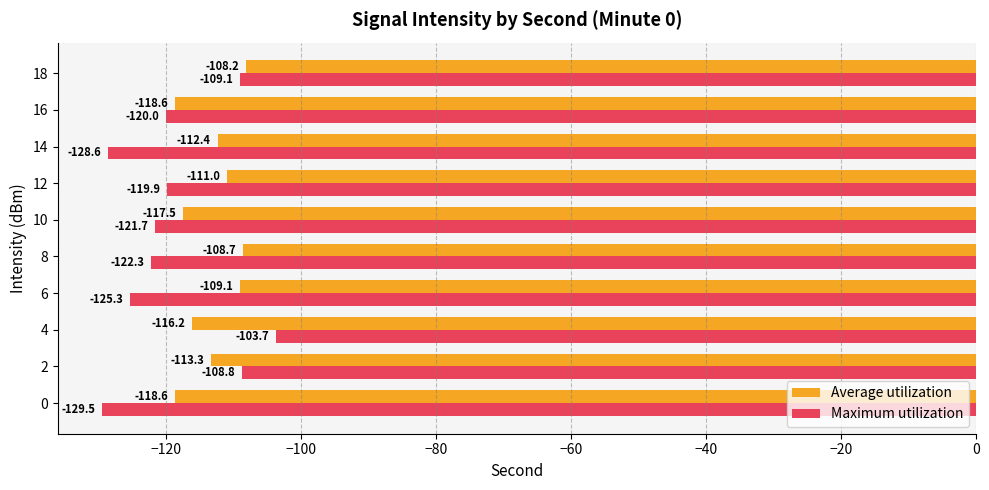

At which label is Maximum utilization closest to -116?

12